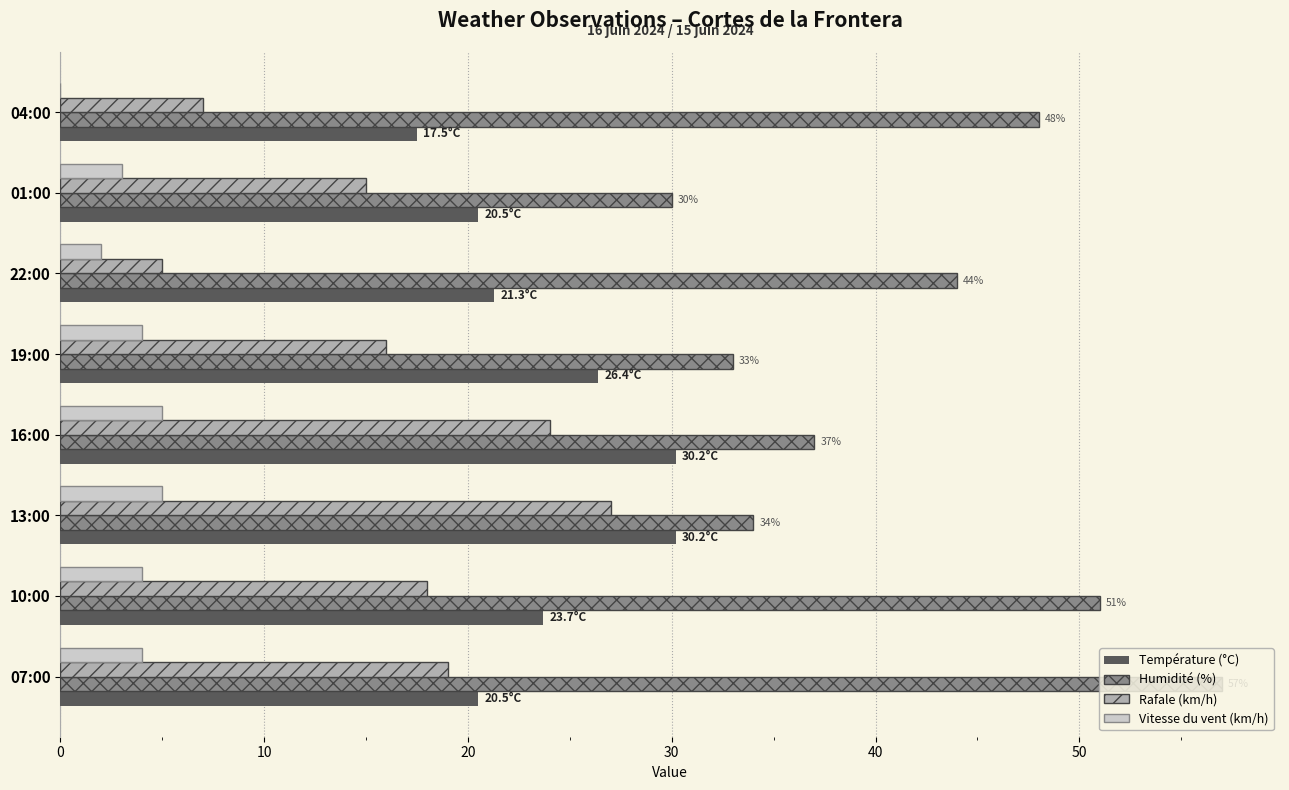

The value of Température (°C) at 10:00 is 32.9. True or false?

False